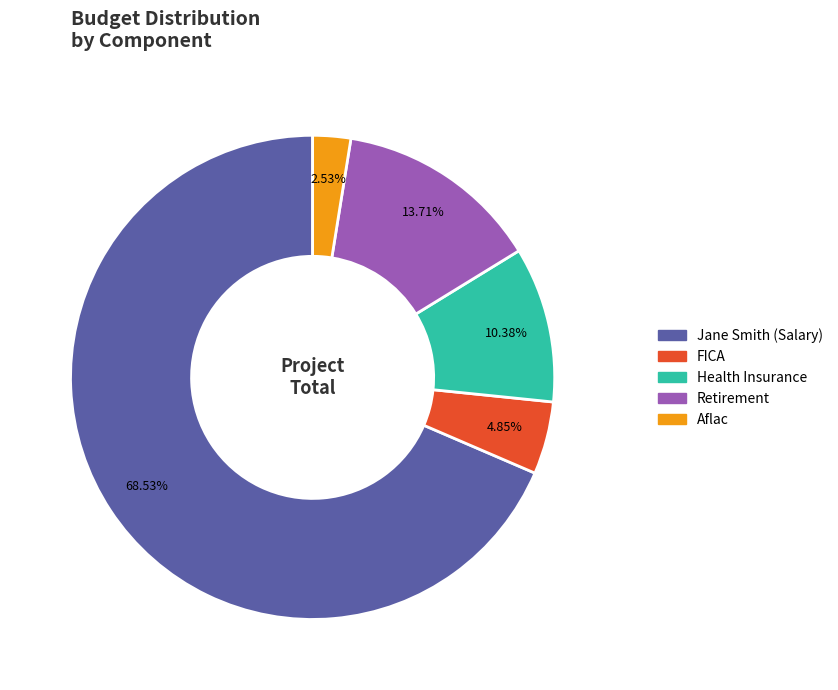

Approximately how many times larger is the value at Jane Smith (Salary) compared to Health Insurance?

6.6